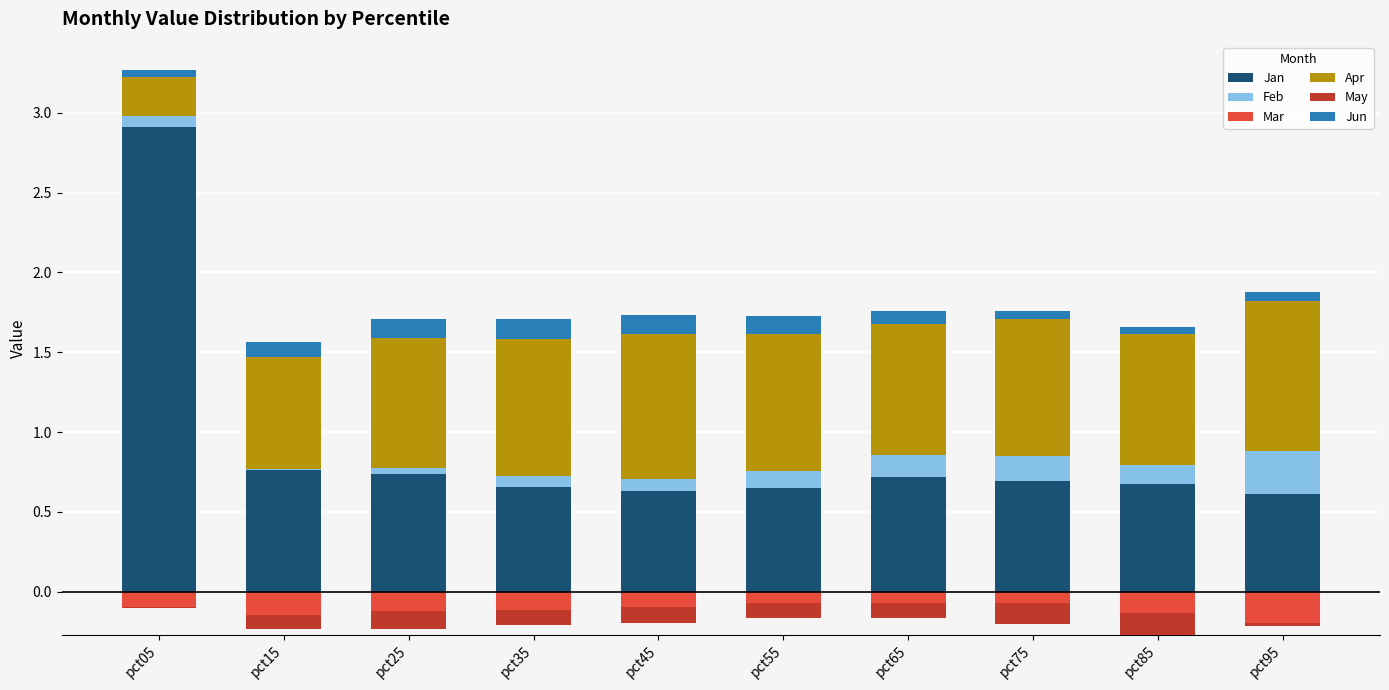

Is it true that Jan equals 1.2 at pct15?

False